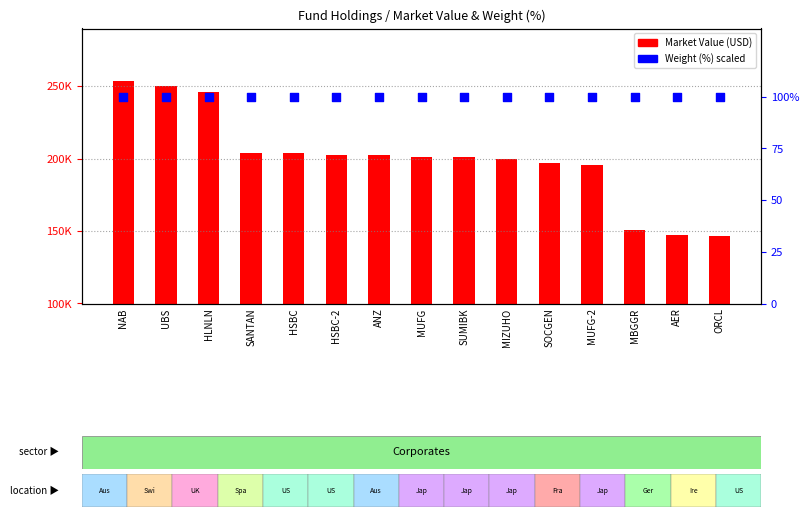

Which series reaches the minimum Y coordinate?

percentile rank within the sample